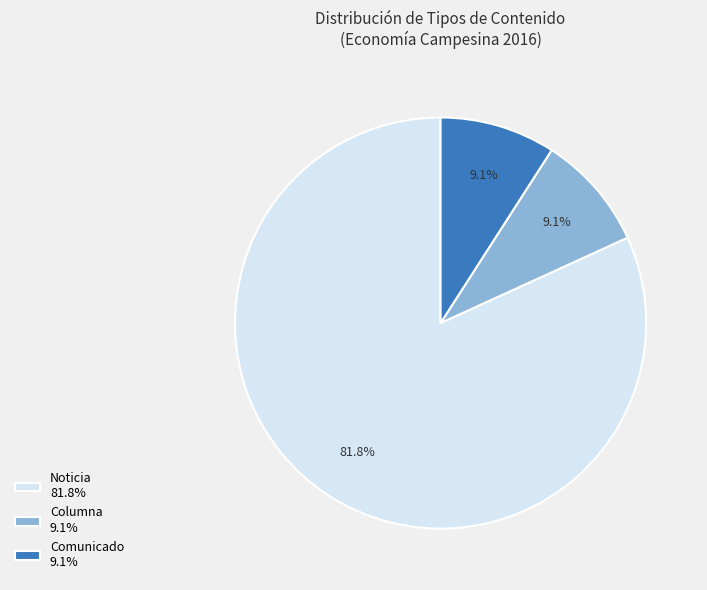

What portion of the pie excludes Comunicado 9.1%?

90.9%